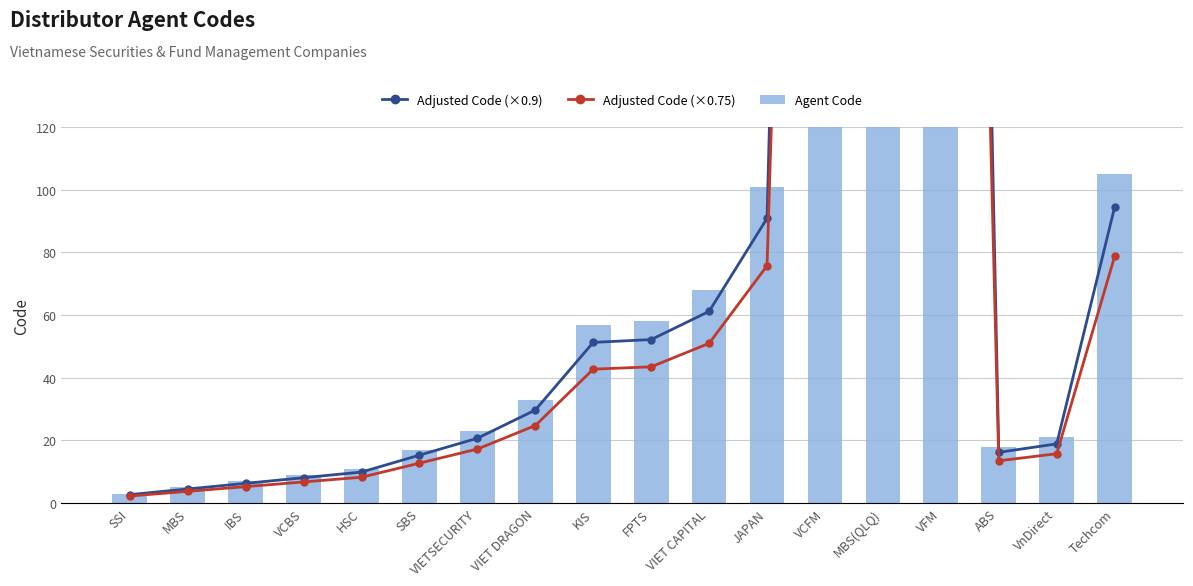

What is the total value across all series at VCFM?

2385.0